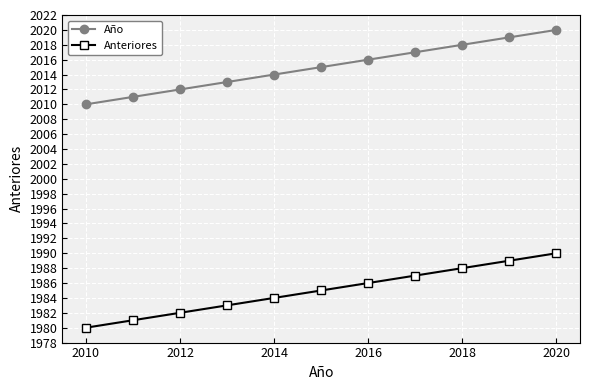

What is the smallest value displayed?

1980